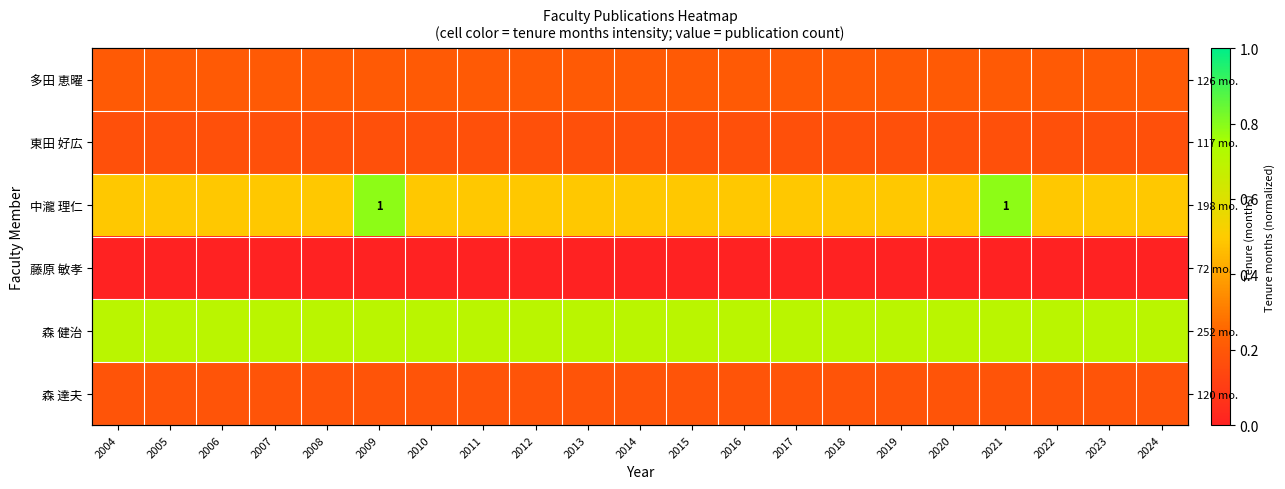

Is it true that 森 健治 equals 0.7 at 2005?

True